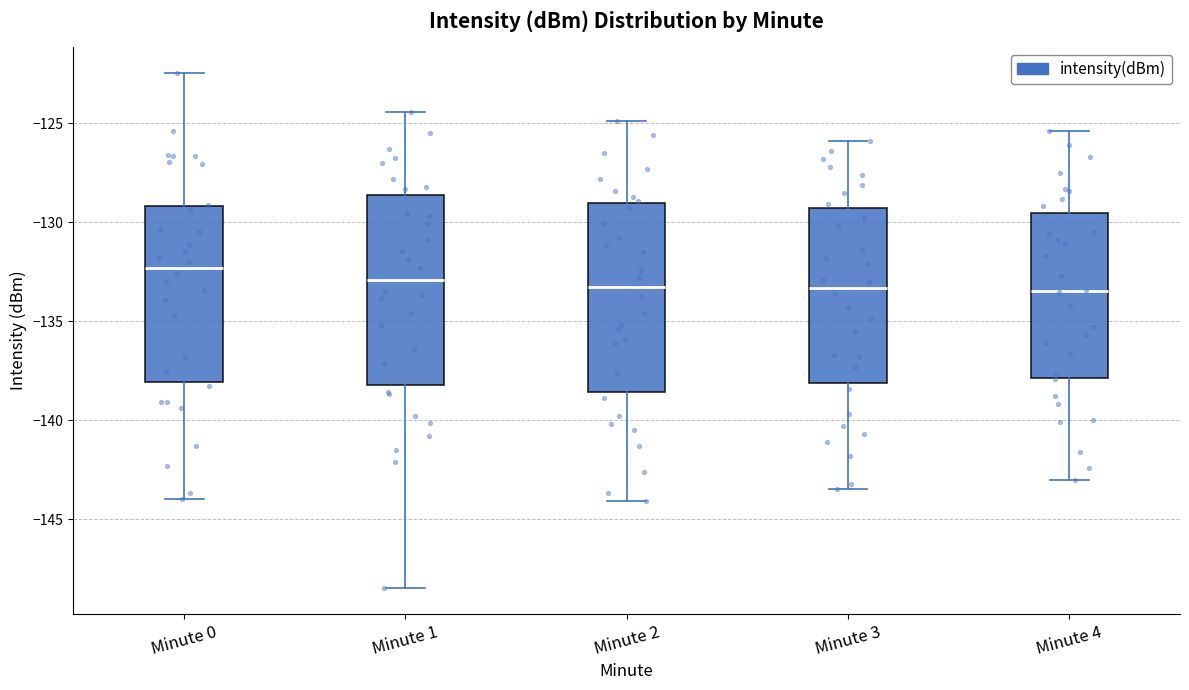

Reading left to right, transcribe this box plot: for each box, give where its median line is, the range the box spans, and where its two whiskers end, as read against the y-axis. The values are not printed on the chart, so give them approximately, as read against the axis.

Minute 0: median -132.5, box -138.0 to -129.0, whiskers -144.0 to -122.5
Minute 1: median -133.0, box -138.0 to -128.5, whiskers -148.5 to -124.5
Minute 2: median -133.0, box -138.5 to -129.0, whiskers -144.0 to -125.0
Minute 3: median -133.5, box -138.0 to -129.5, whiskers -143.5 to -126.0
Minute 4: median -133.5, box -138.0 to -129.5, whiskers -143.0 to -125.5